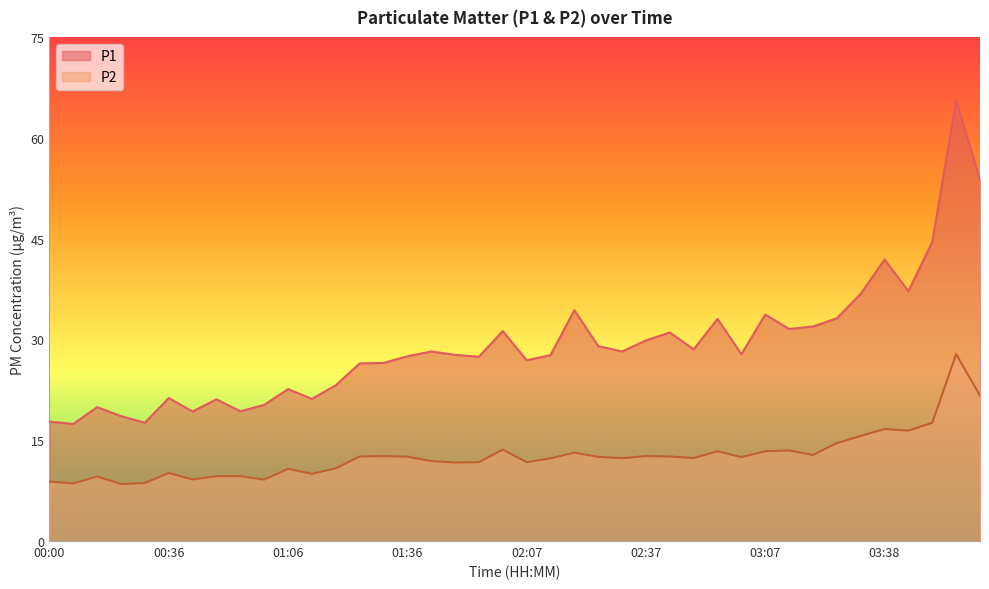

What are all the series names shown in the legend?

P1, P2